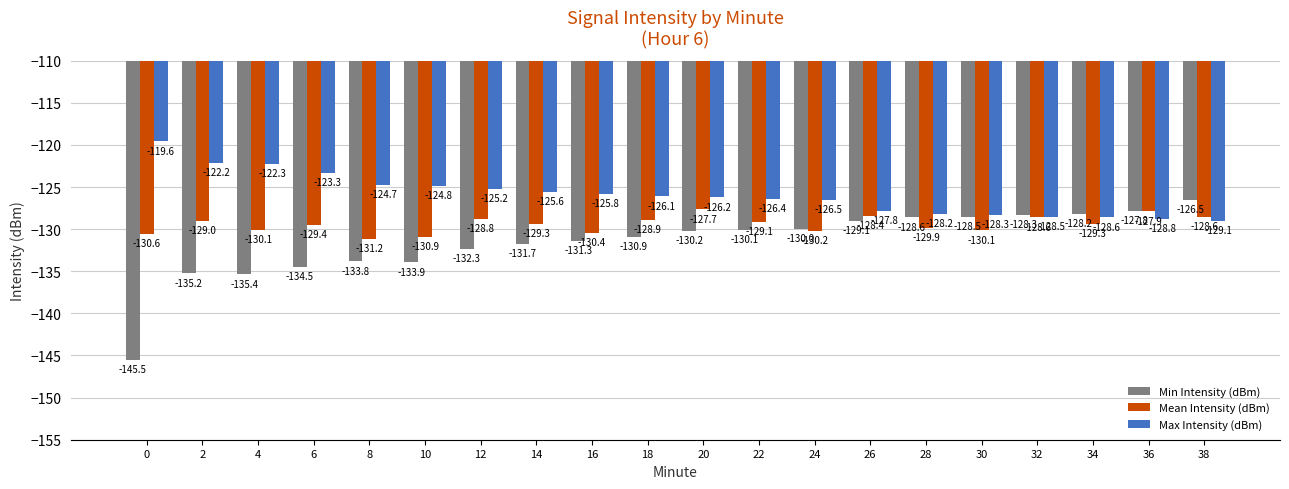

How many bars are there in total?

60